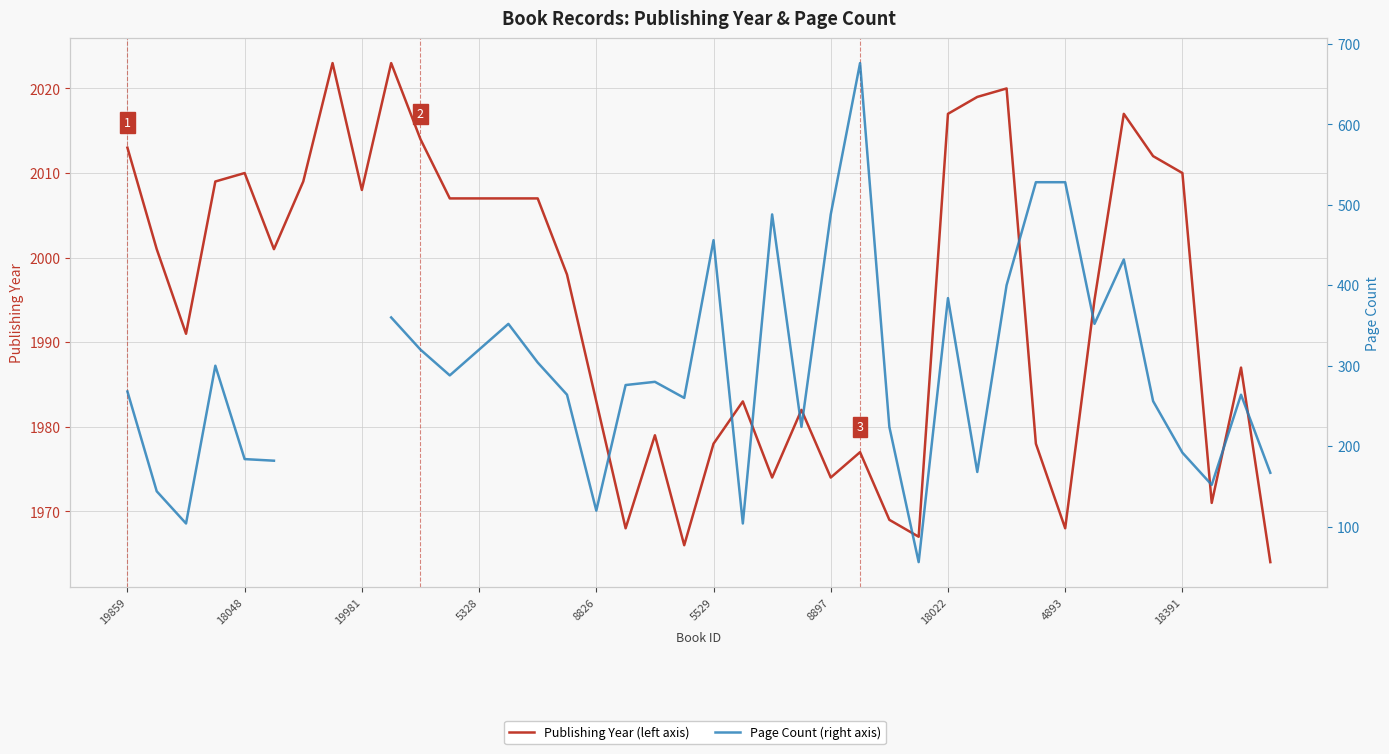

True or false: Page Count and Publishing Year cross at least once.

False